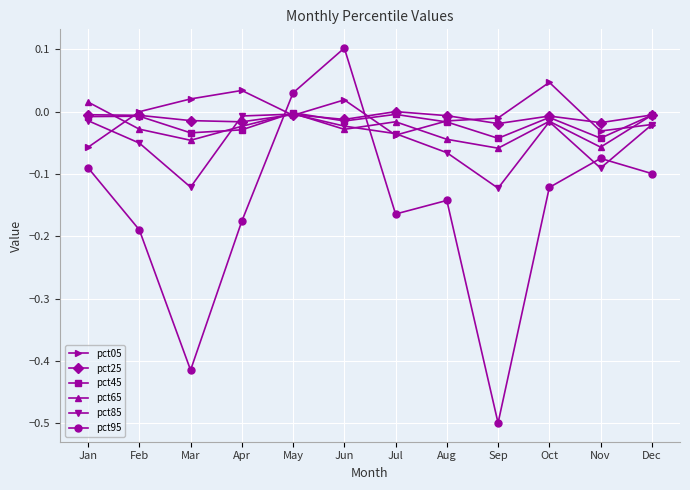

Does the chart display data point markers on the line(s)?

Yes